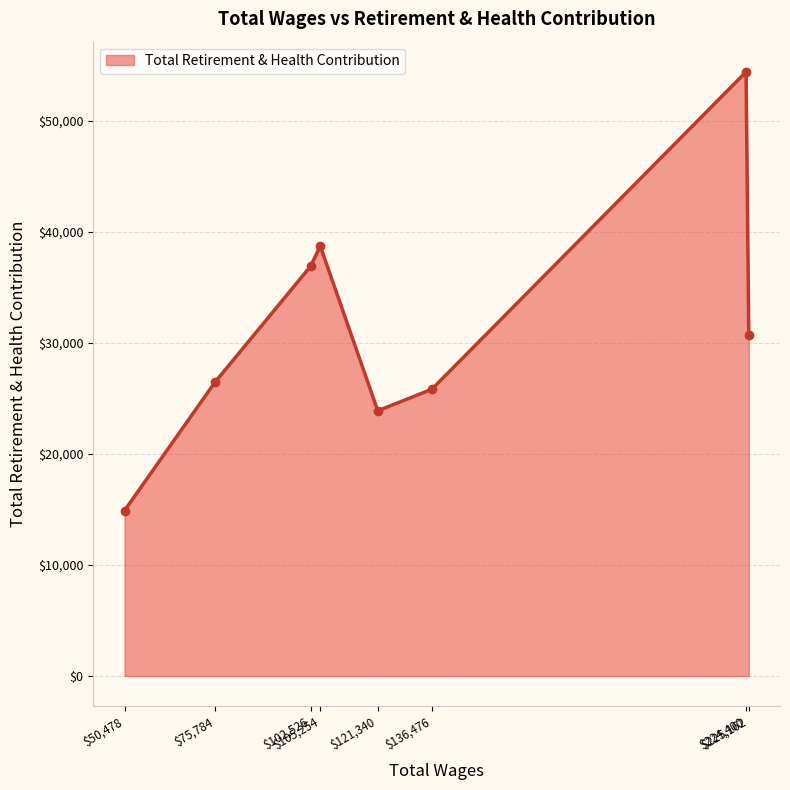

What is the label of the 5th point from the right?

$105,254